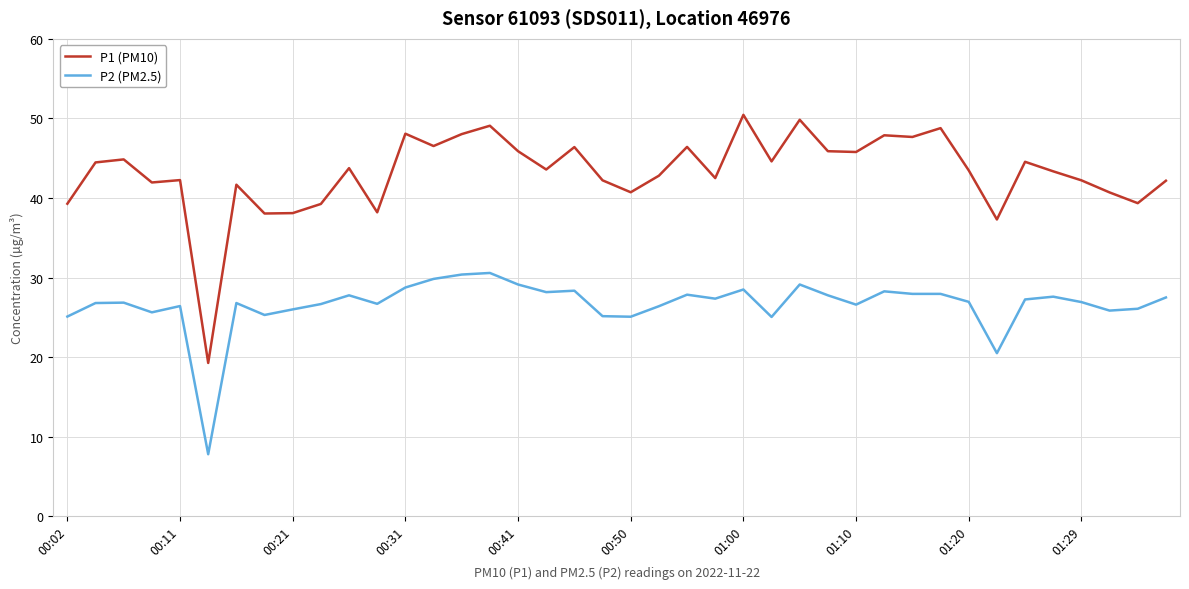

Which series has the largest total across all categories?

P1 (PM10)